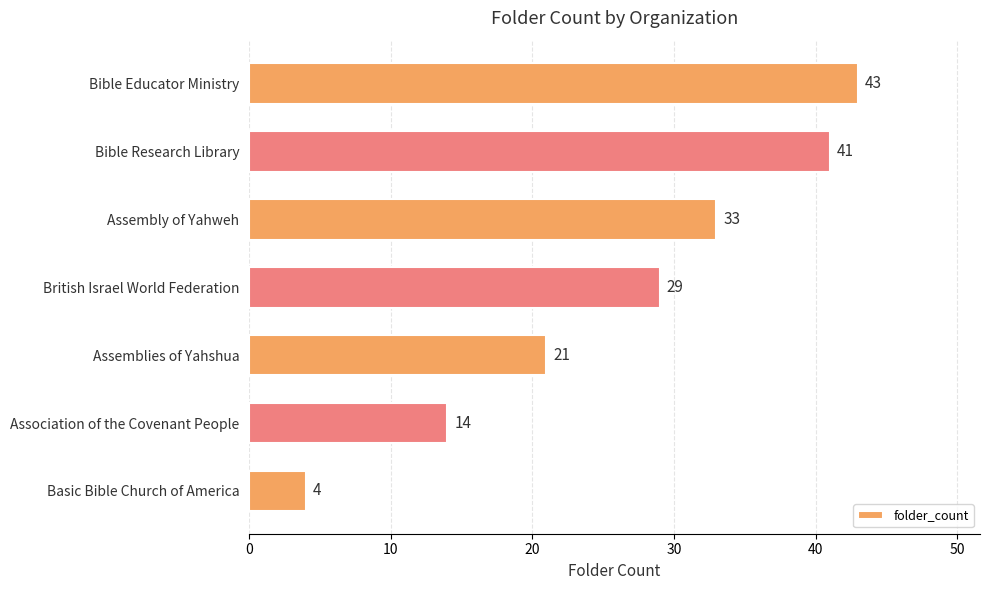

What is the minimum value shown in the chart?

4